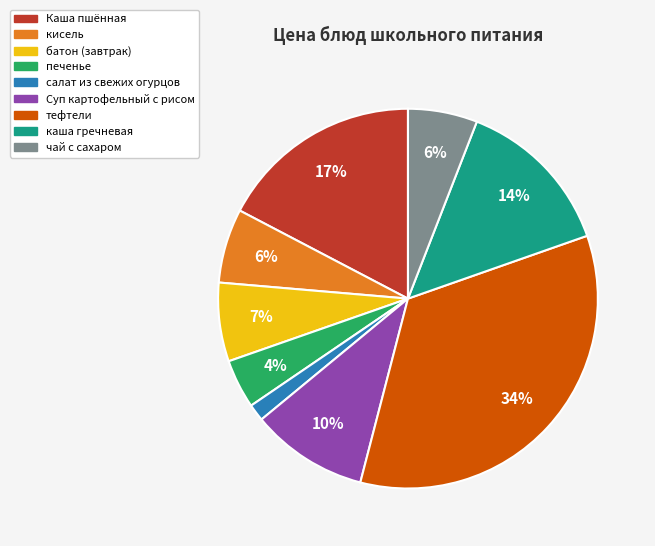

Count the number of slices in the pie.

9